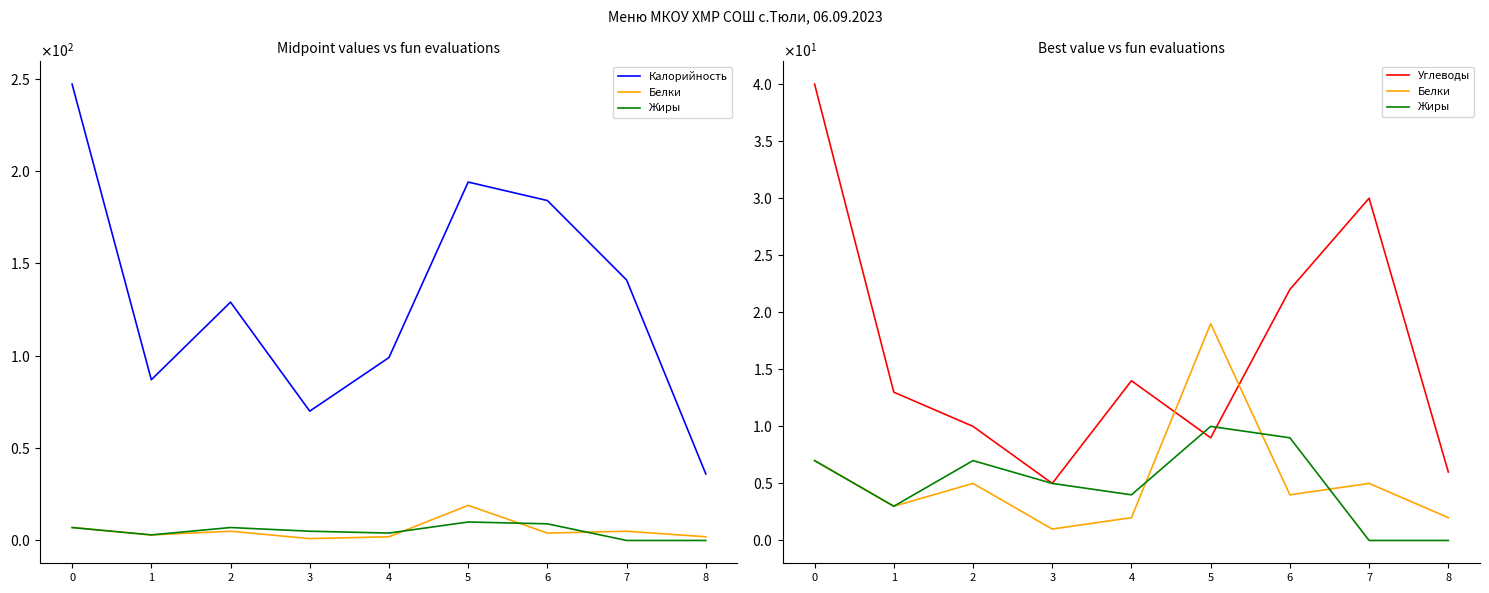

Which has a higher value, 7 or 4?

7